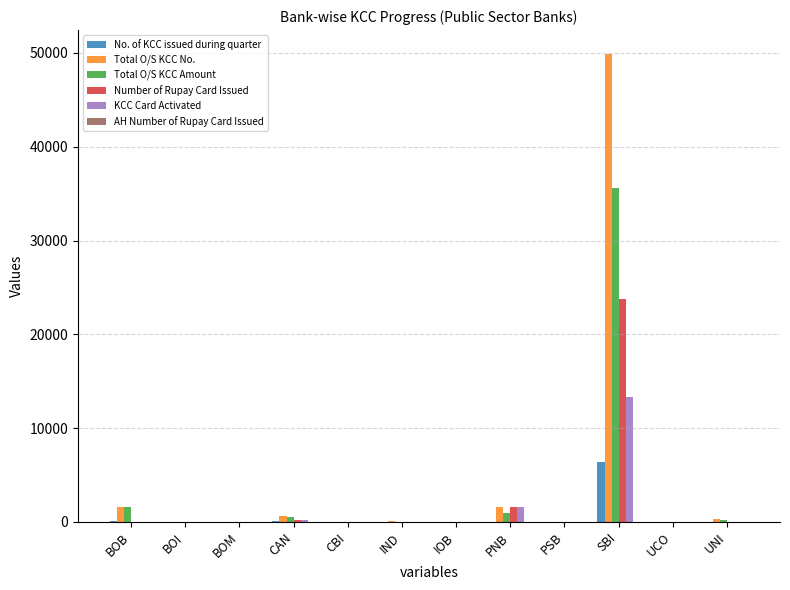

How many data points does each series have?

12